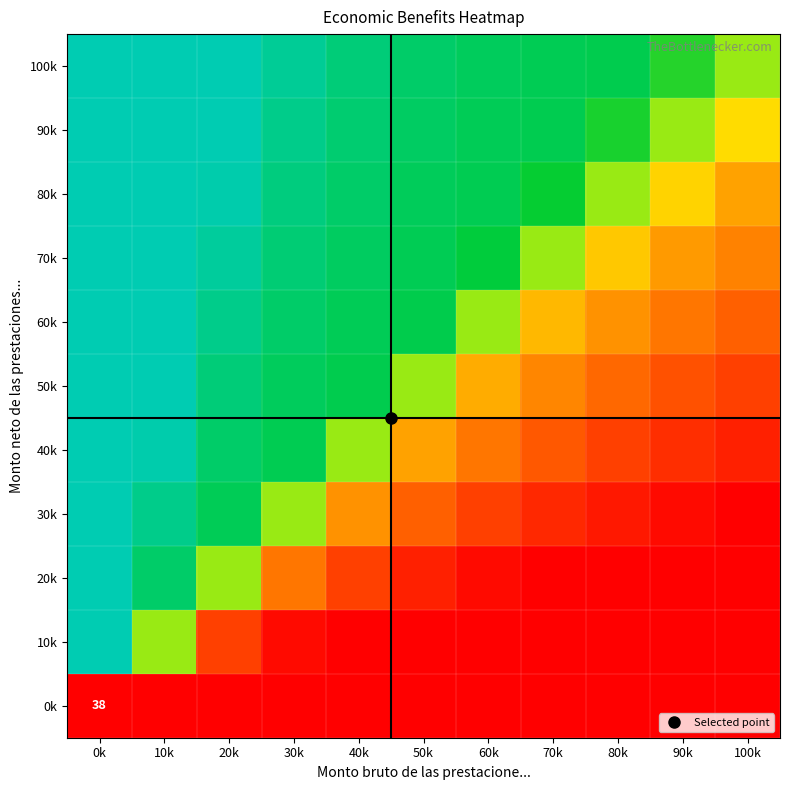

Which category has the lowest value in the 0k series?

0k